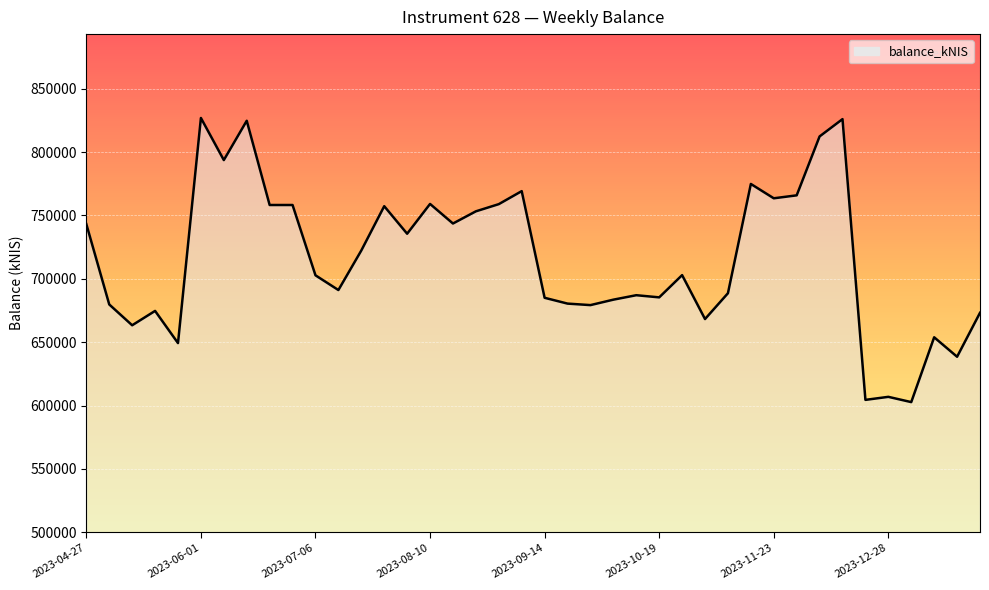

What is the average value?

716172.7